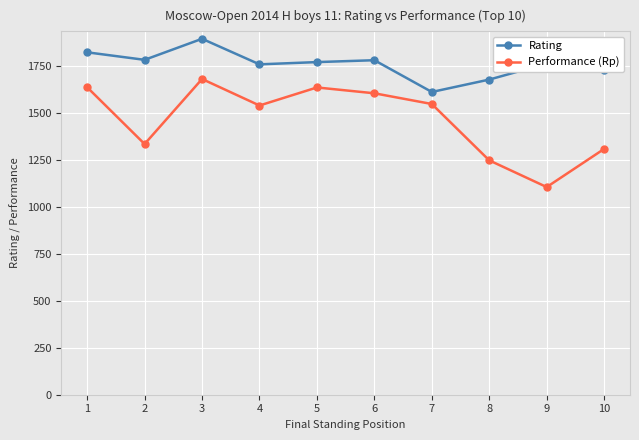

What is the total value across all series at 9?

2867